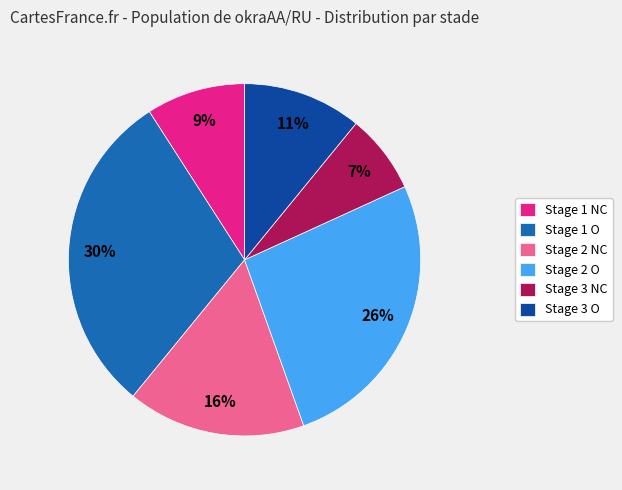

Which has a higher value, Stage 1 O or Stage 1 NC?

Stage 1 O